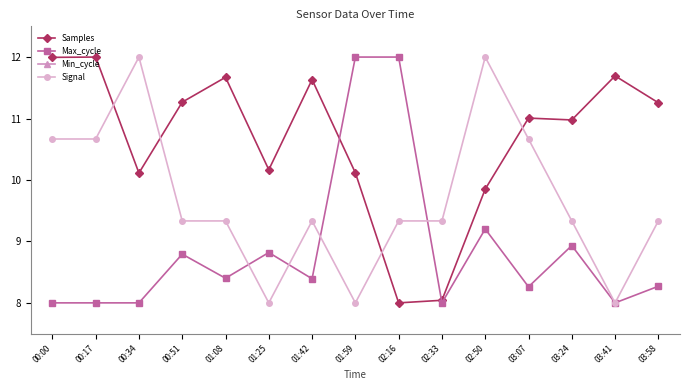

List the labels in order of Signal value, largest first.

00:34, 02:50, 00:00, 00:17, 03:07, 00:51, 01:08, 01:42, 02:16, 02:33, 03:24, 03:58, 01:25, 01:59, 03:41